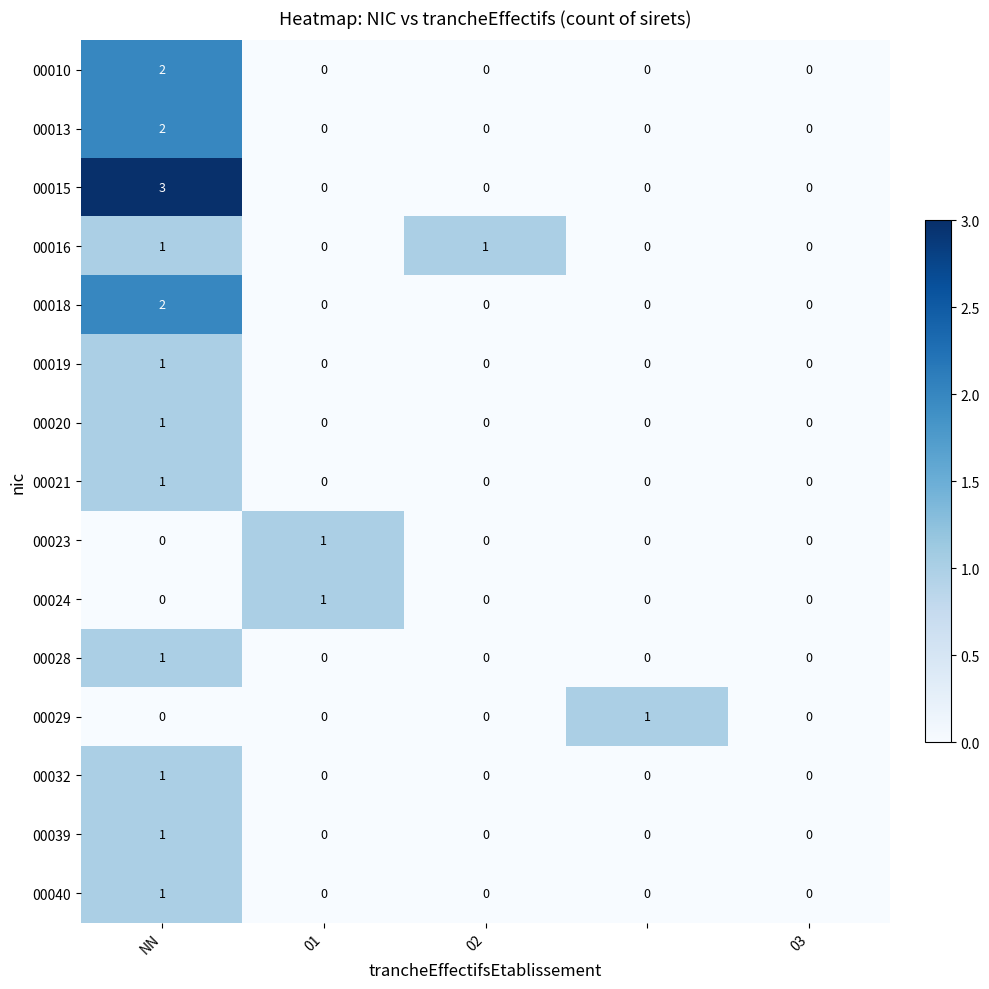

What is the greatest value displayed?

3